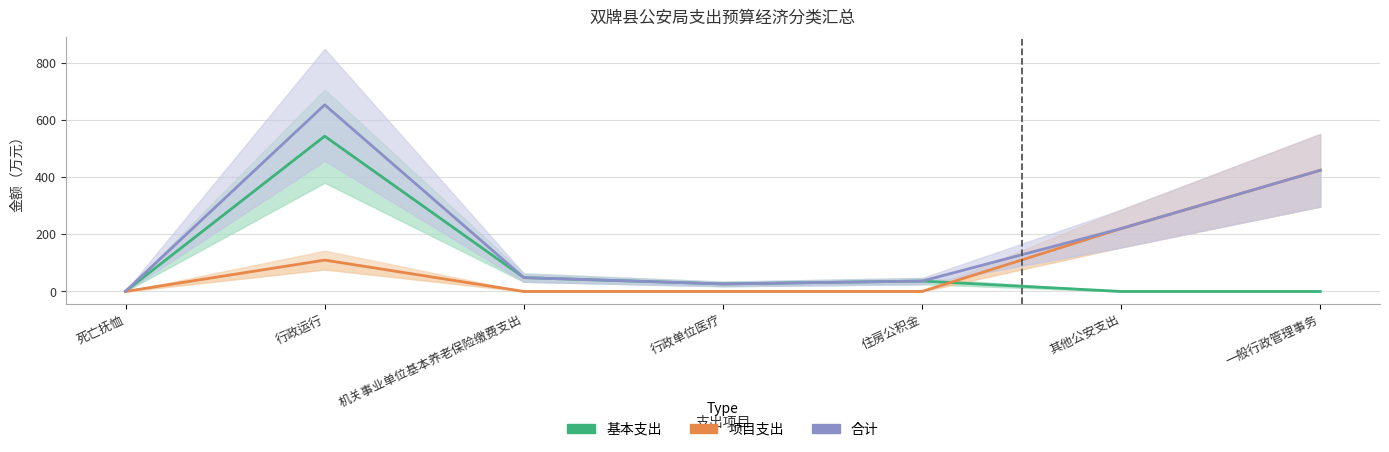

Rank the categories by 合计 value from highest to lowest.

行政运行, 一般行政管理事务, 其他公安支出, 机关事业单位基本养老保险缴费支出, 住房公积金, 行政单位医疗, 死亡抚恤